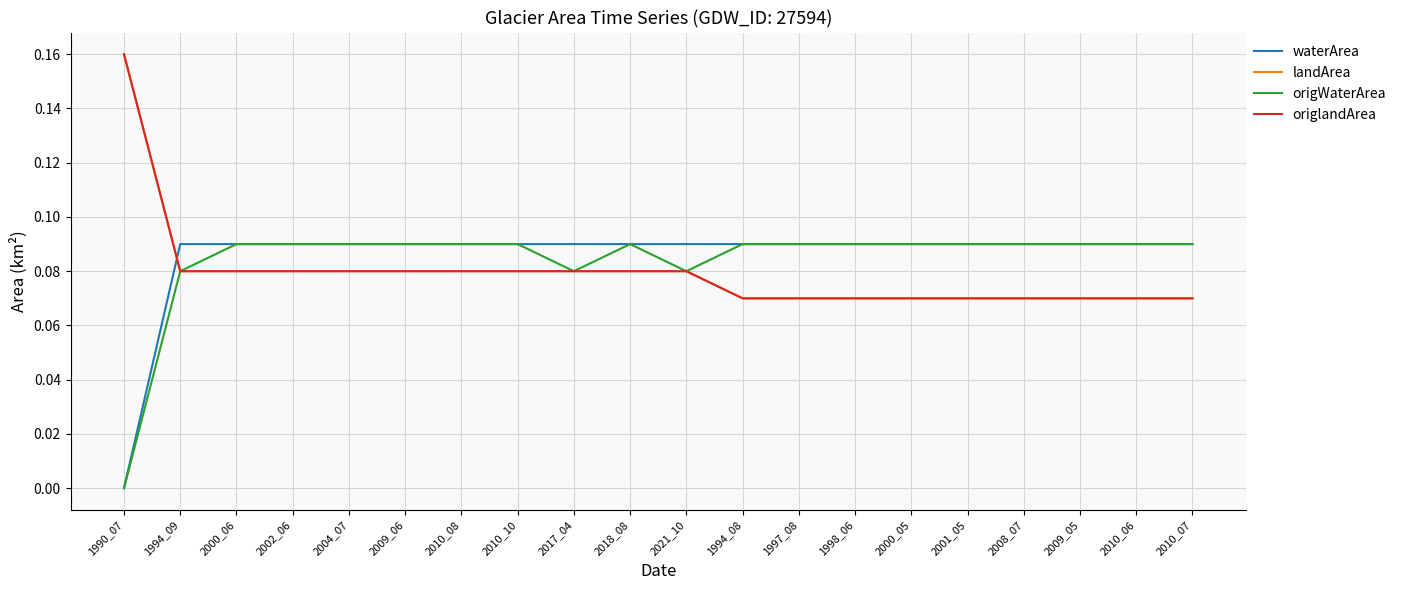

What is the total value across all series at 1998_06?

0.3